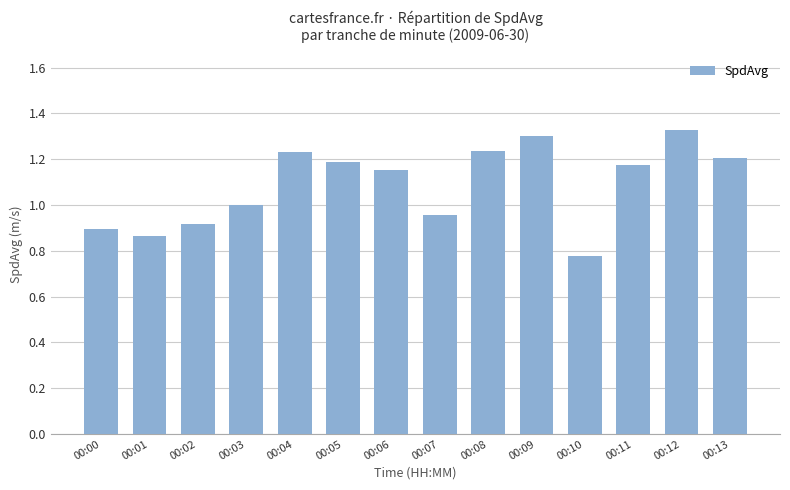

Is it true that the value at 00:09 is 1.3?

True